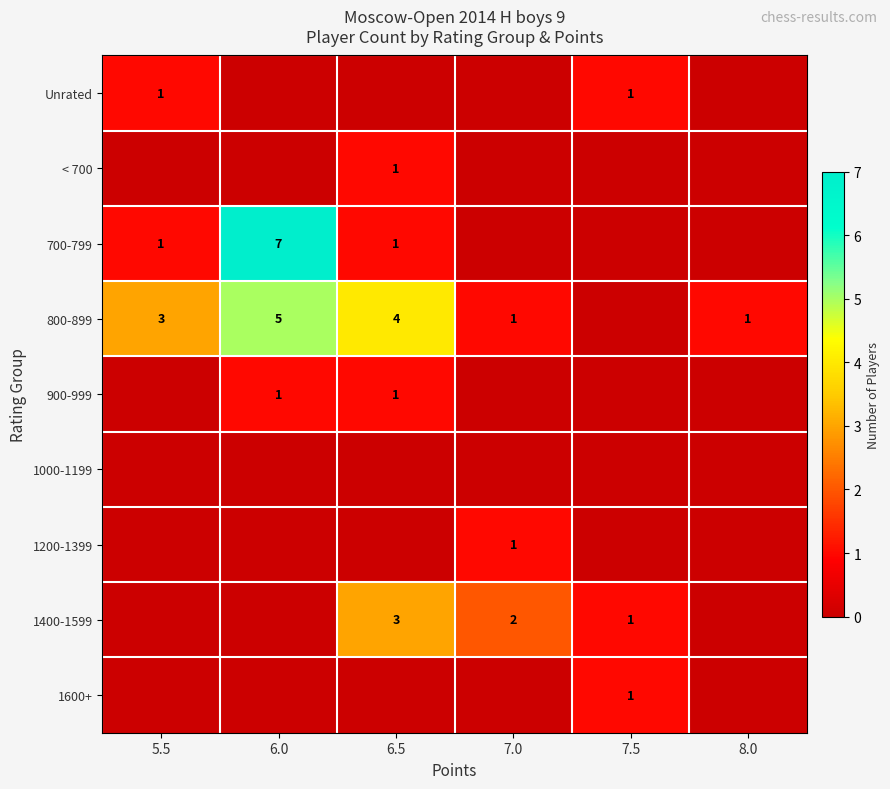

How many positive values does the 700-799 series have?

3